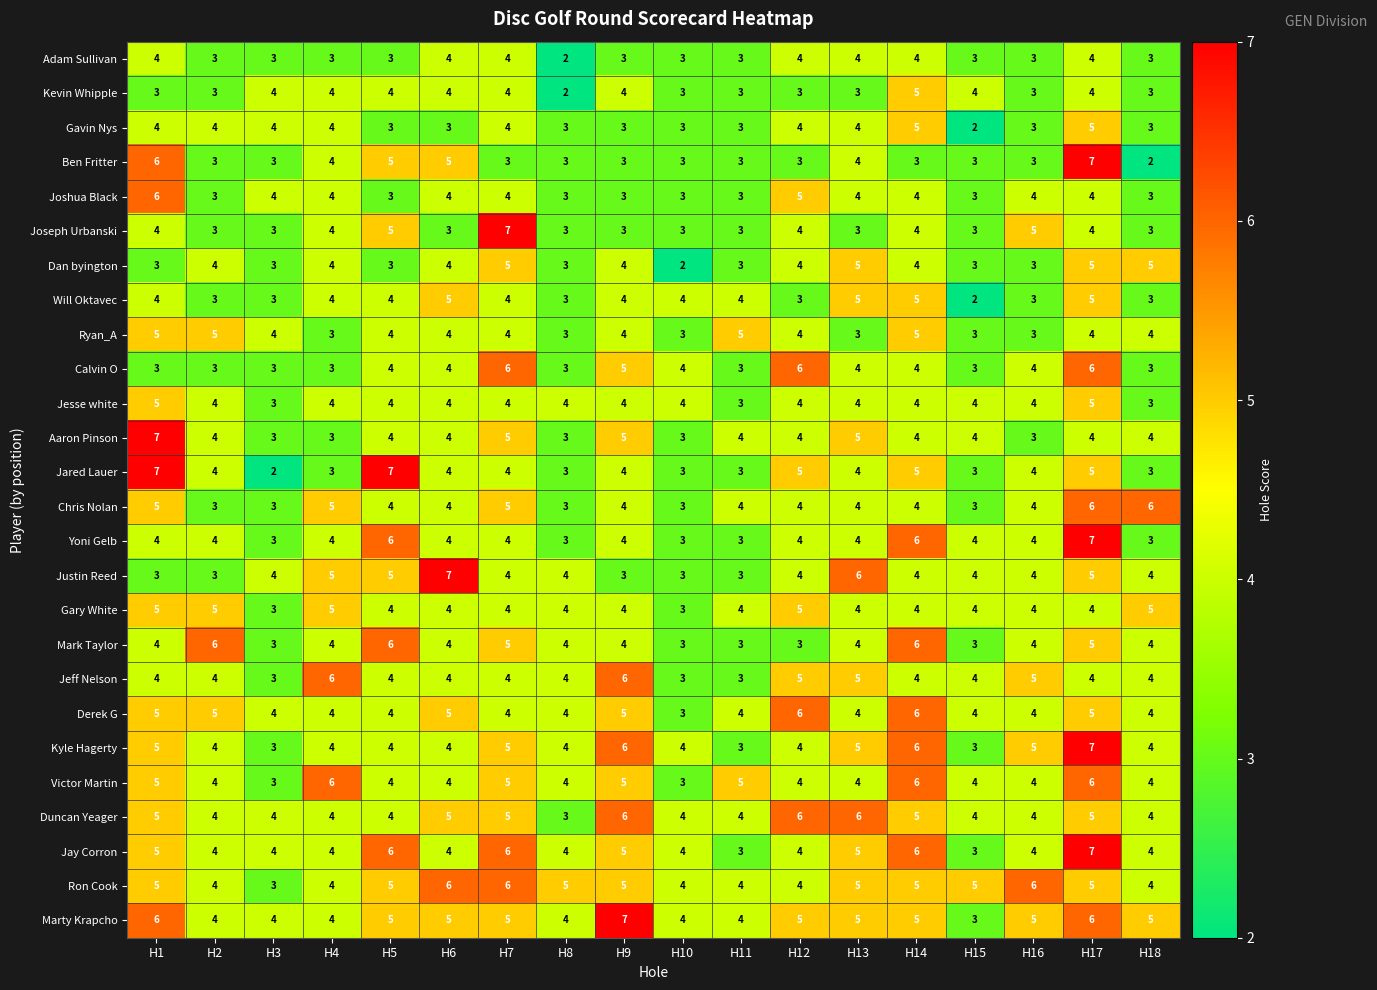

At how many categories does at least one series exceed 3?

18